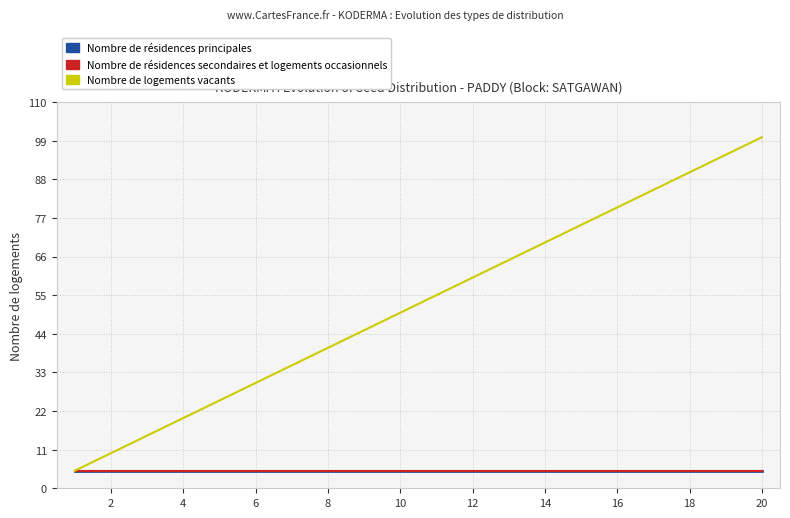

Is this an area chart (filled region under the line)?

No